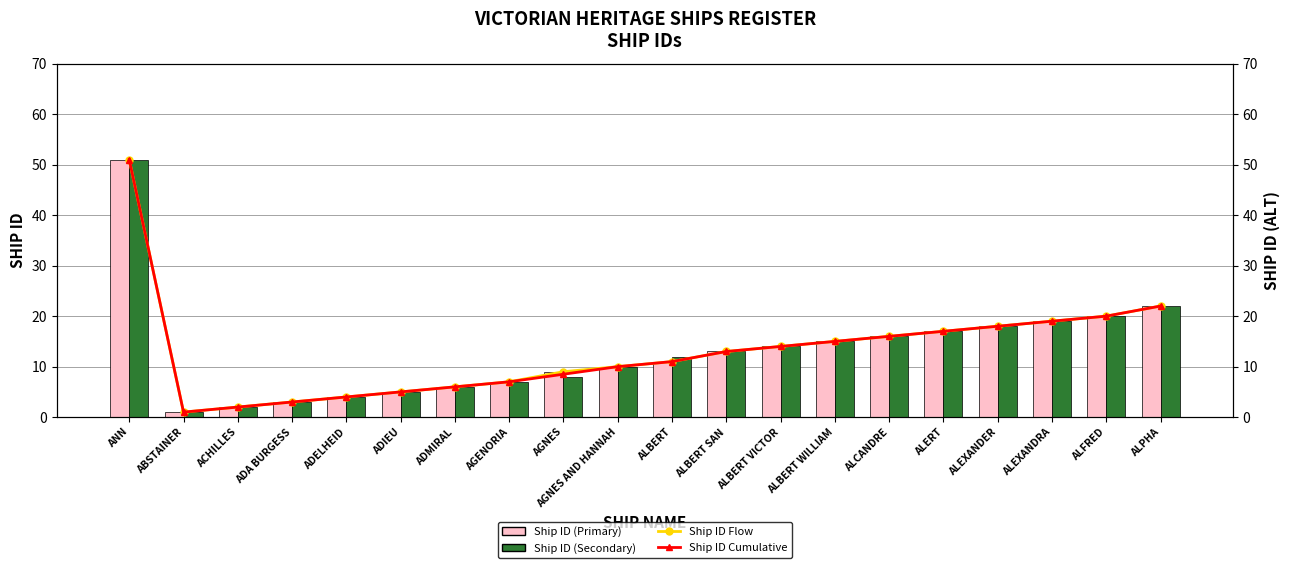

What is the value of the Ship ID Cumulative bar at the 17th from the left?

18.0